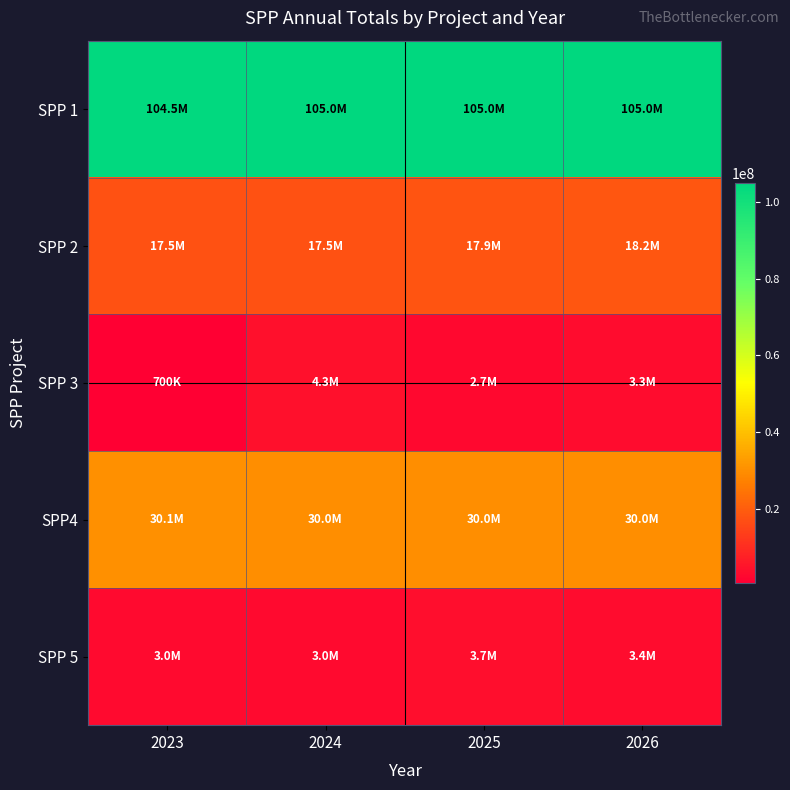

How many series are shown in this chart?

5